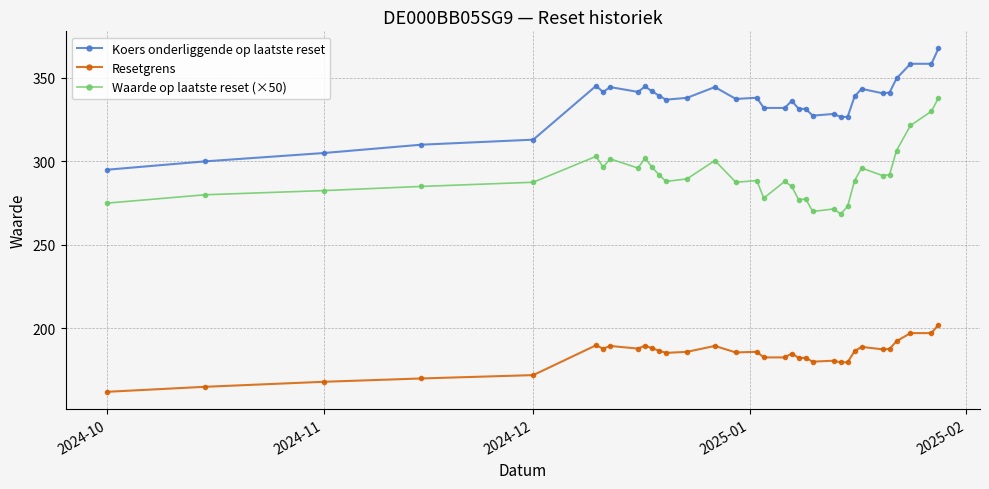

True or false: Resetgrens and Waarde op laatste reset (×50) cross at least once.

False